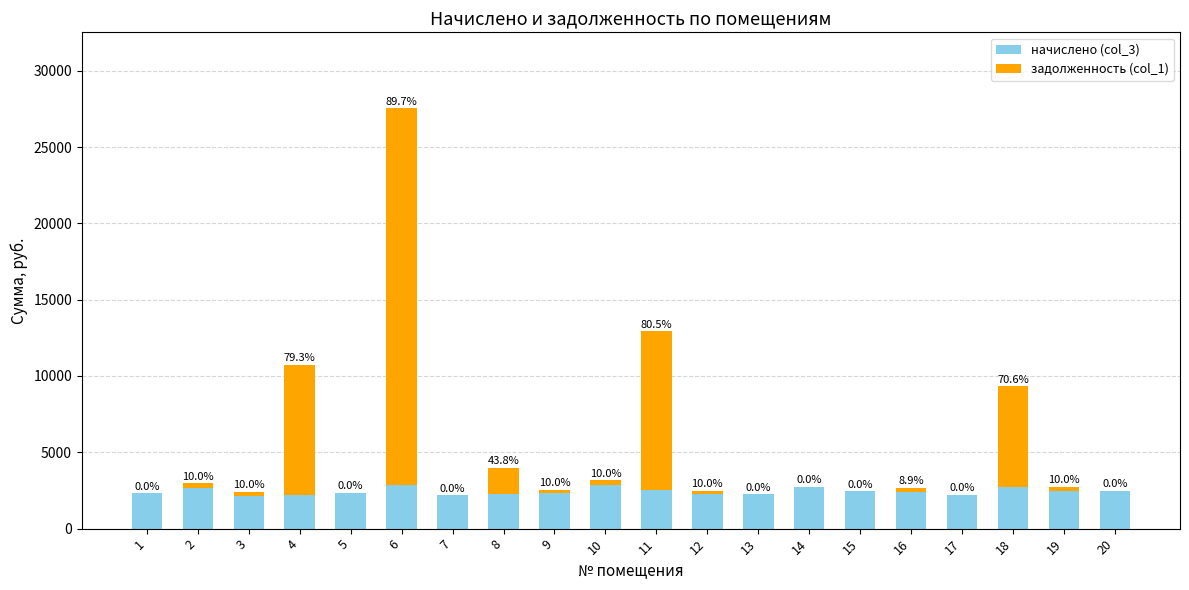

Between 8 and 16, which is larger?

16